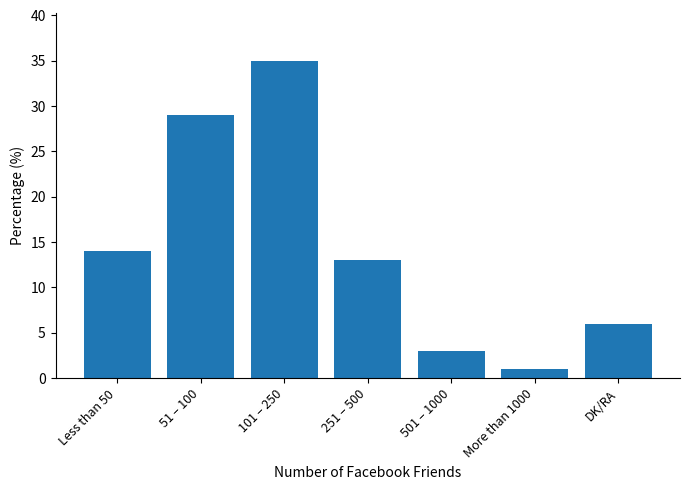

What is the difference between the values at 251 – 500 and More than 1000?

12